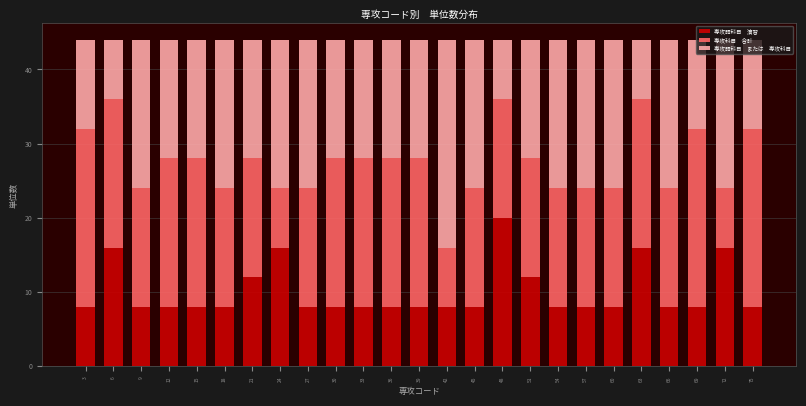

What is the total value across all series at 75?

44